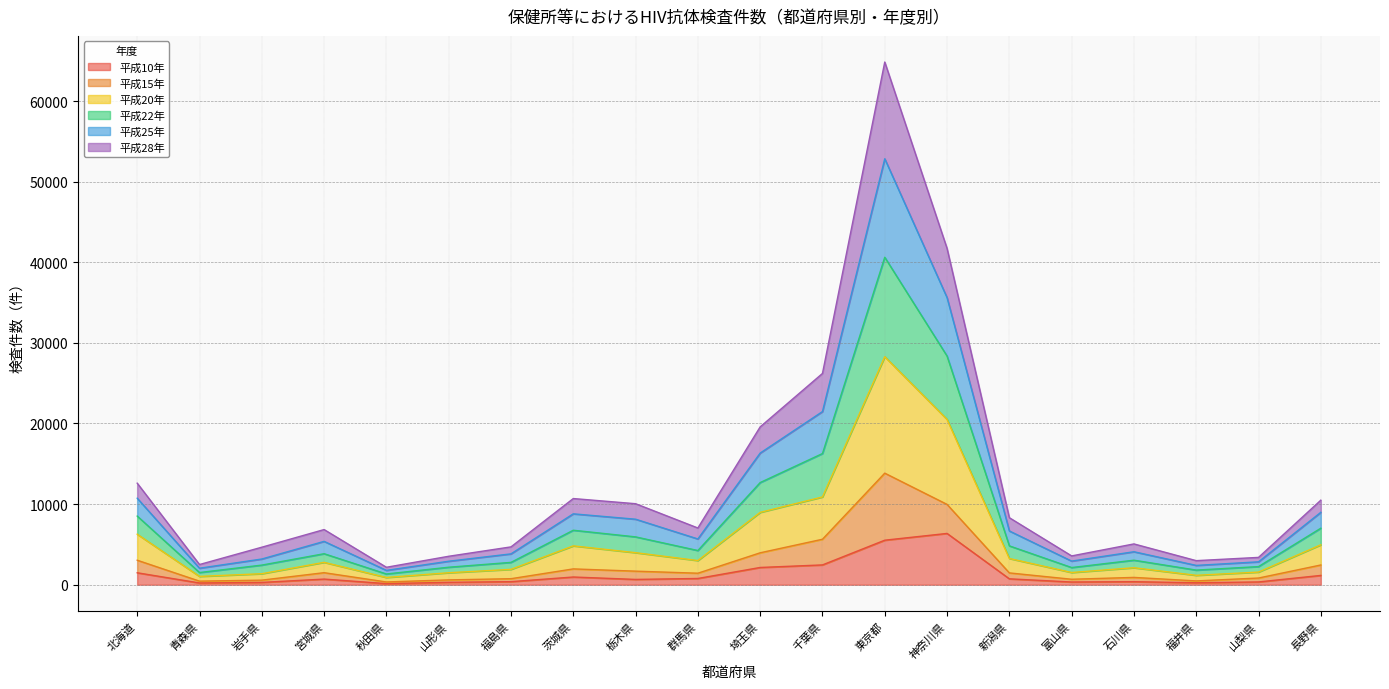

What is the total value across all series at 東京都?

64836